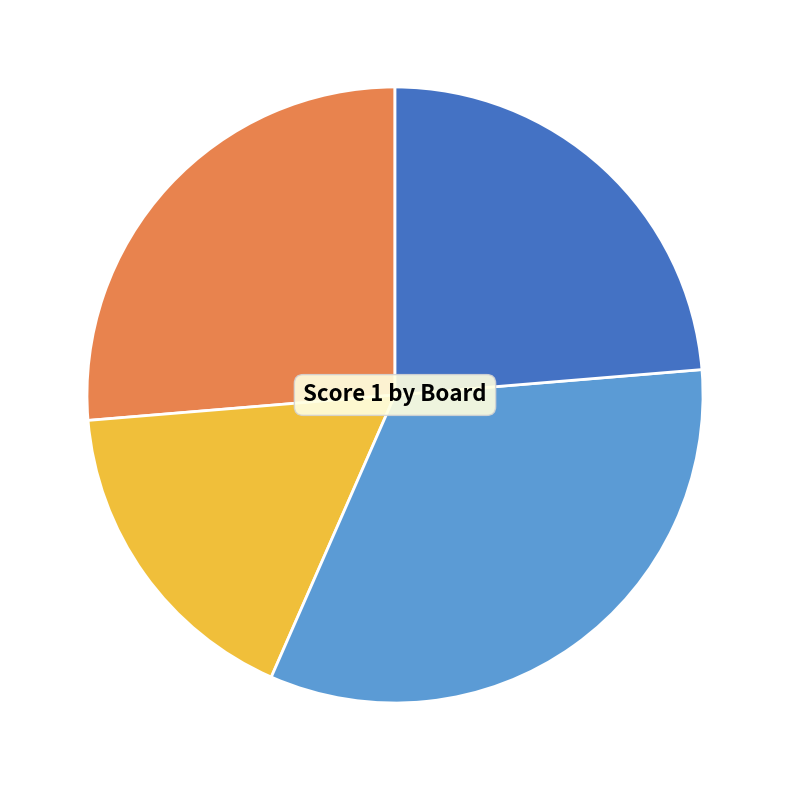

Is there a majority slice in this chart?

No